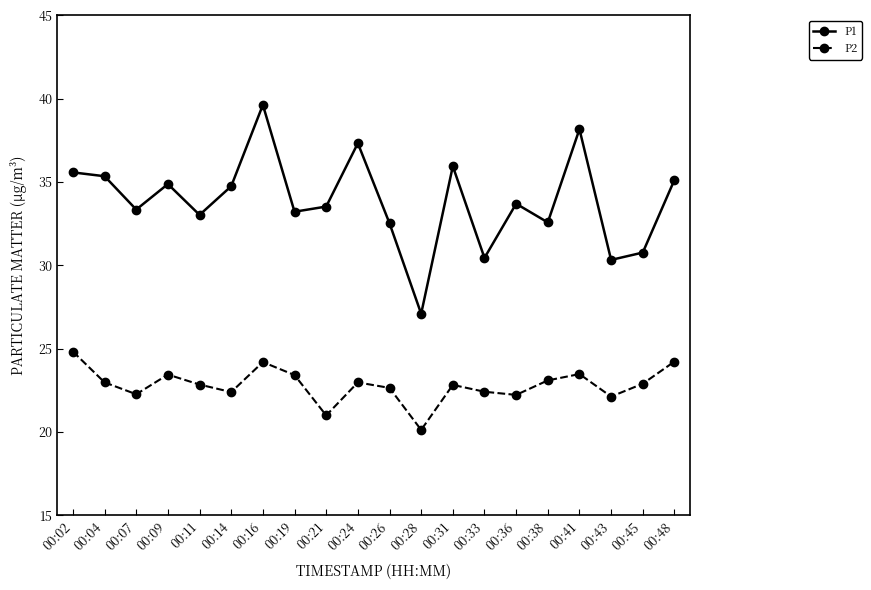

True or false: P1 and P2 cross at least once.

False